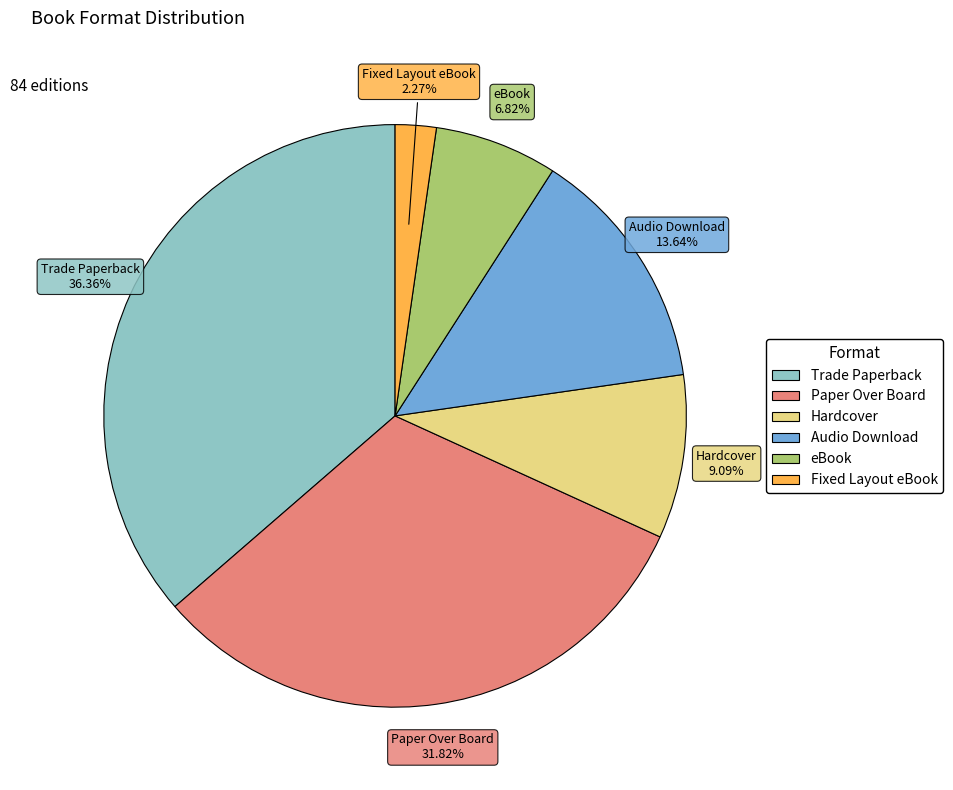

Between Paper Over Board and Audio Download, which is larger?

Paper Over Board